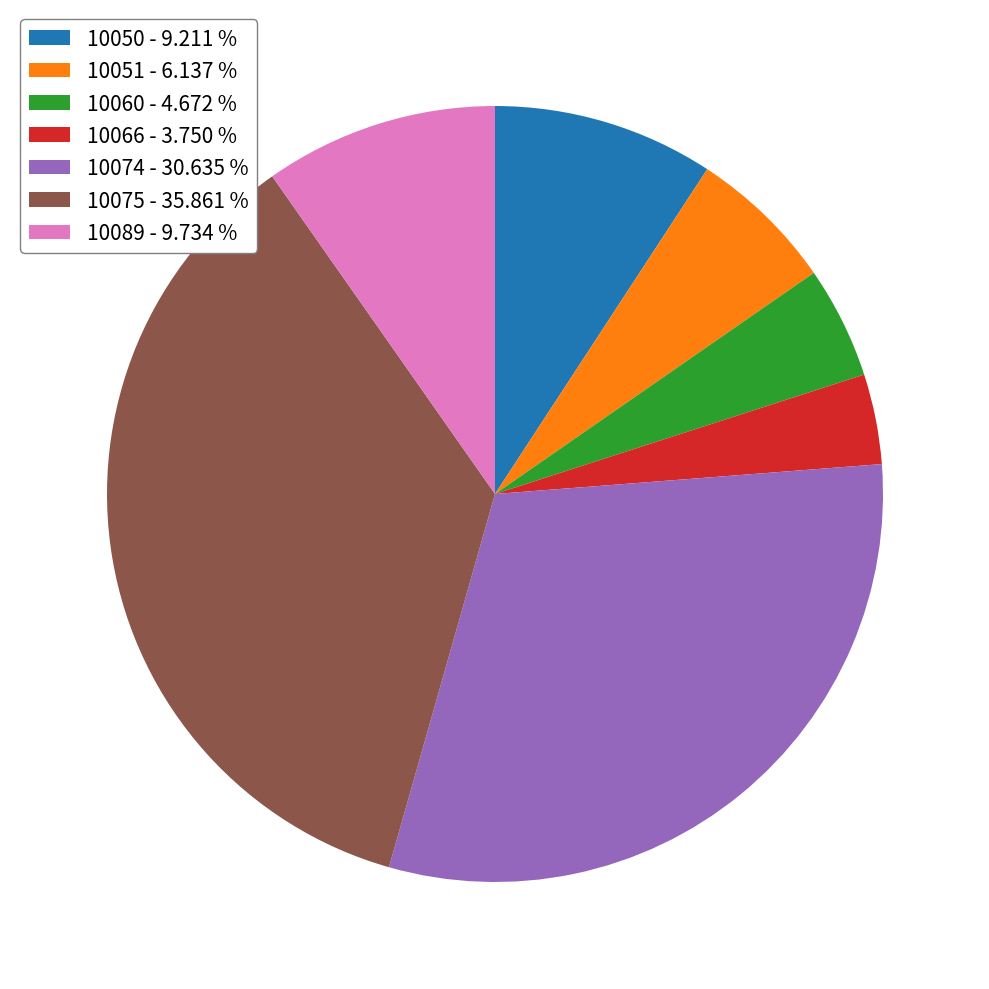

Combined, do 10050 - 9.211 % and 10066 - 3.750 % account for over 50%?

No